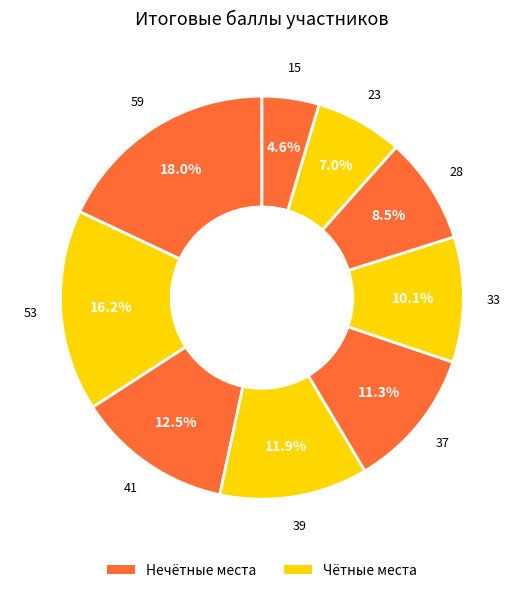

To the nearest percent, what is the average slice percentage?

11%